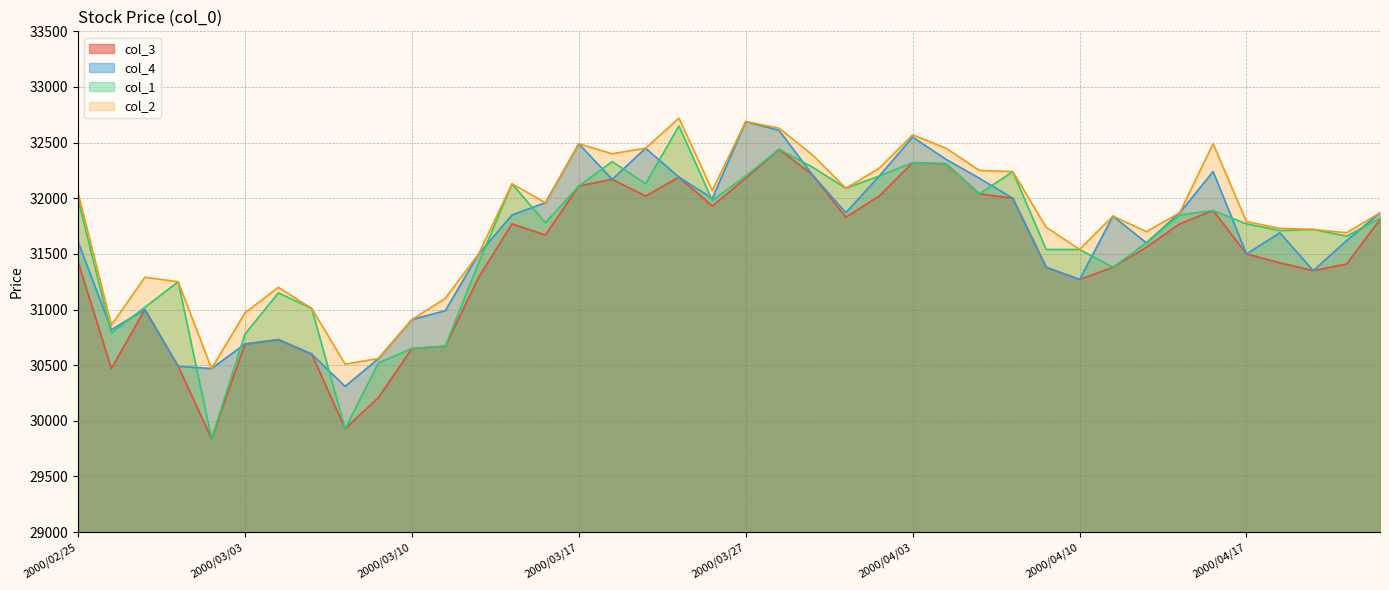

Count the number of data series in this chart.

4